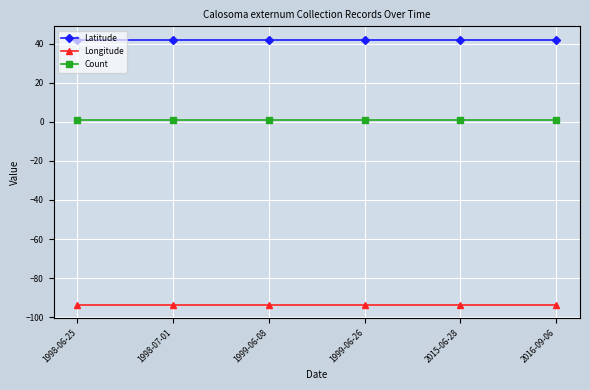

The Longitude series shows -131.5 at 2015-06-28. True or false?

False